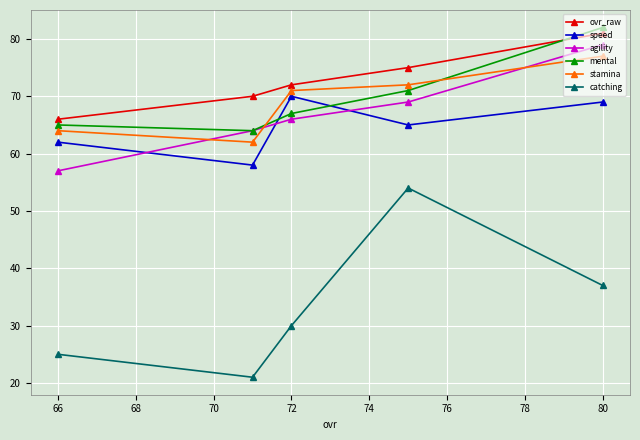

Which series has the largest total across all categories?

ovr_raw